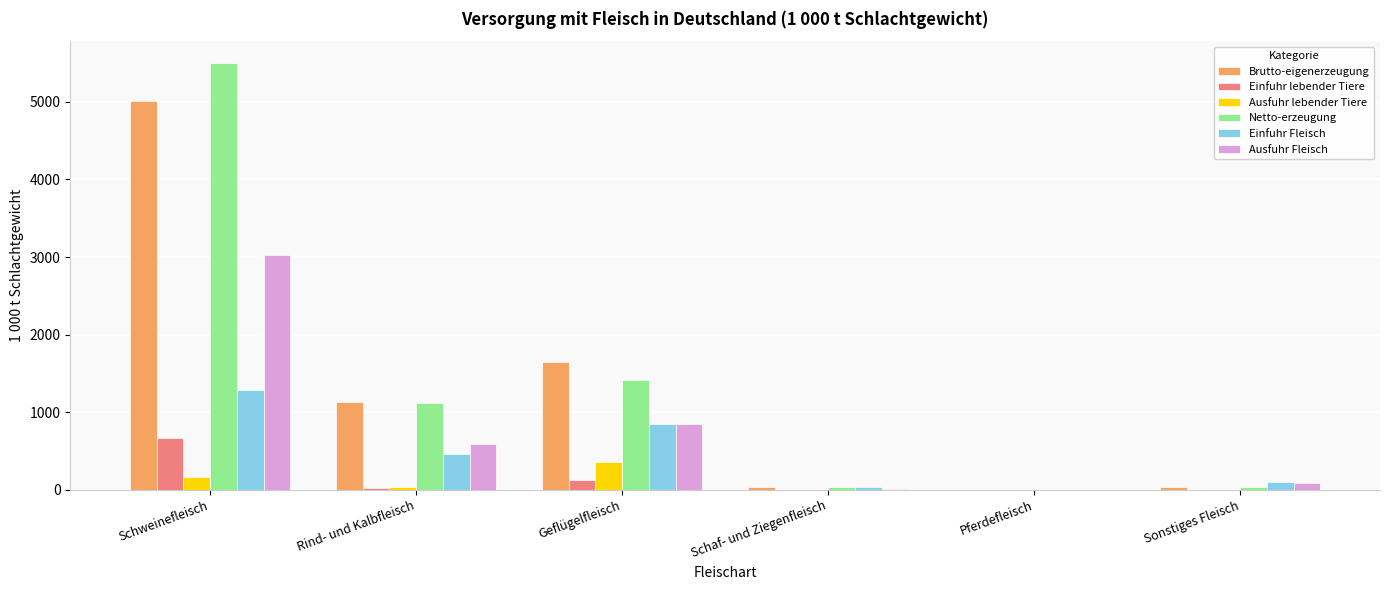

How many data points in Netto-erzeugung are above 1116?

3